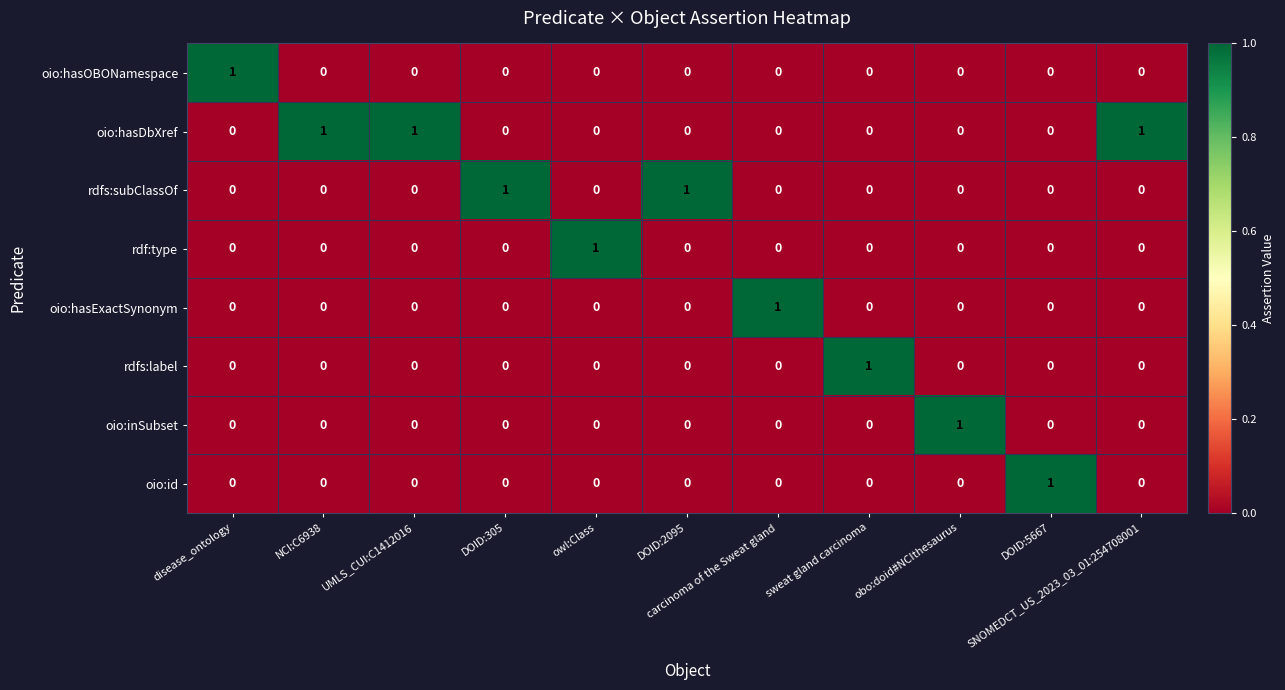

Which series has the largest total across all categories?

oio:hasDbXref